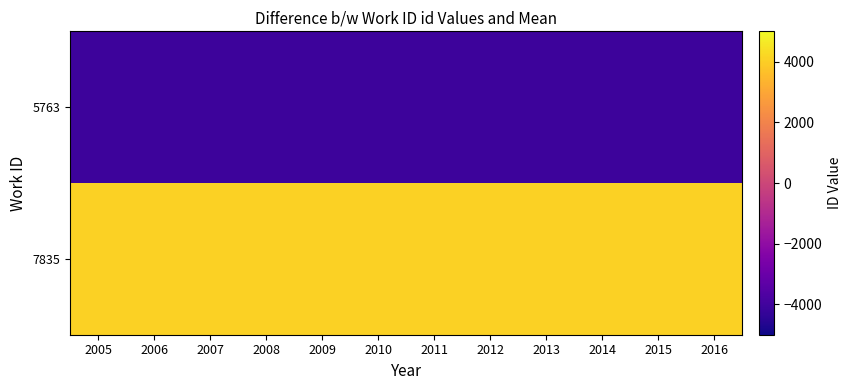

List the series in order of their overall mean, highest first.

7835, 5763